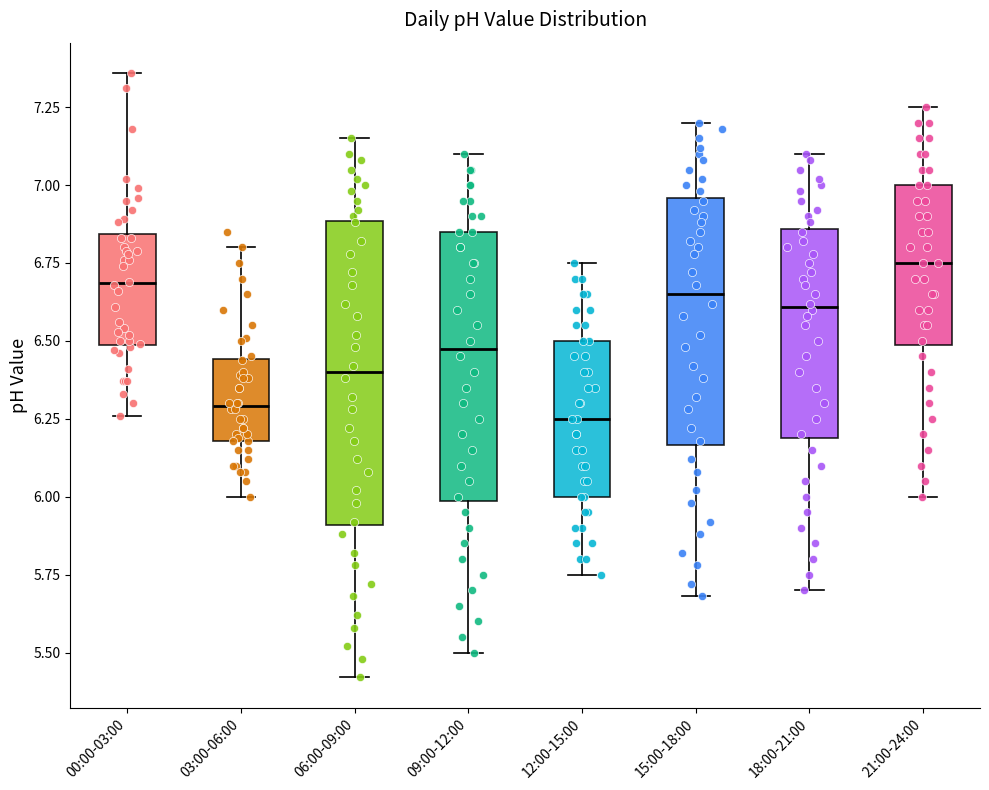

Reading left to right, read every box against the y-axis: the position of its median line, the range the box covers, and the ends of its whiskers. The values are not printed on the chart, so give them approximately, as read against the axis.

00:00-03:00: median 6.70, box 6.50 to 6.85, whiskers 6.25 to 7.35
03:00-06:00: median 6.30, box 6.20 to 6.45, whiskers 6.00 to 6.80
06:00-09:00: median 6.40, box 5.90 to 6.90, whiskers 5.40 to 7.15
09:00-12:00: median 6.50, box 6.00 to 6.85, whiskers 5.50 to 7.10
12:00-15:00: median 6.25, box 6.00 to 6.50, whiskers 5.75 to 6.75
15:00-18:00: median 6.65, box 6.15 to 6.95, whiskers 5.70 to 7.20
18:00-21:00: median 6.60, box 6.20 to 6.85, whiskers 5.70 to 7.10
21:00-24:00: median 6.75, box 6.50 to 7.00, whiskers 6.00 to 7.25